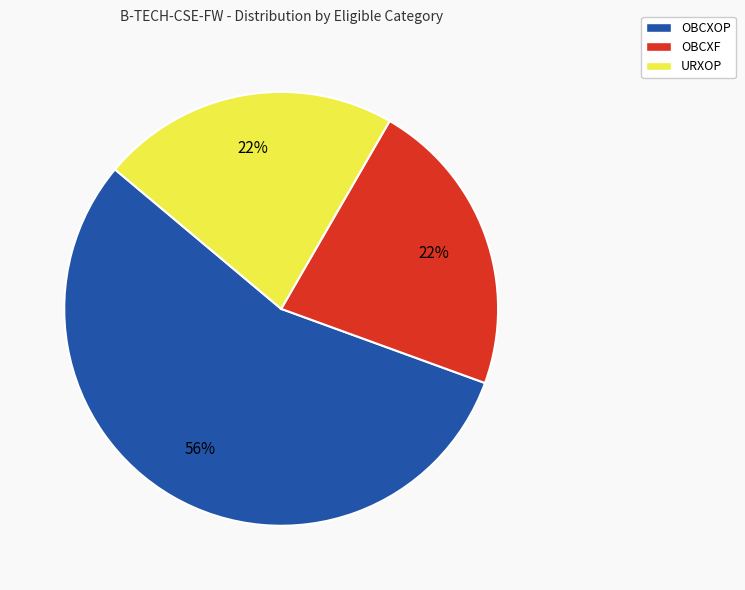

Is it true that OBCXOP is 56% of the pie?

True